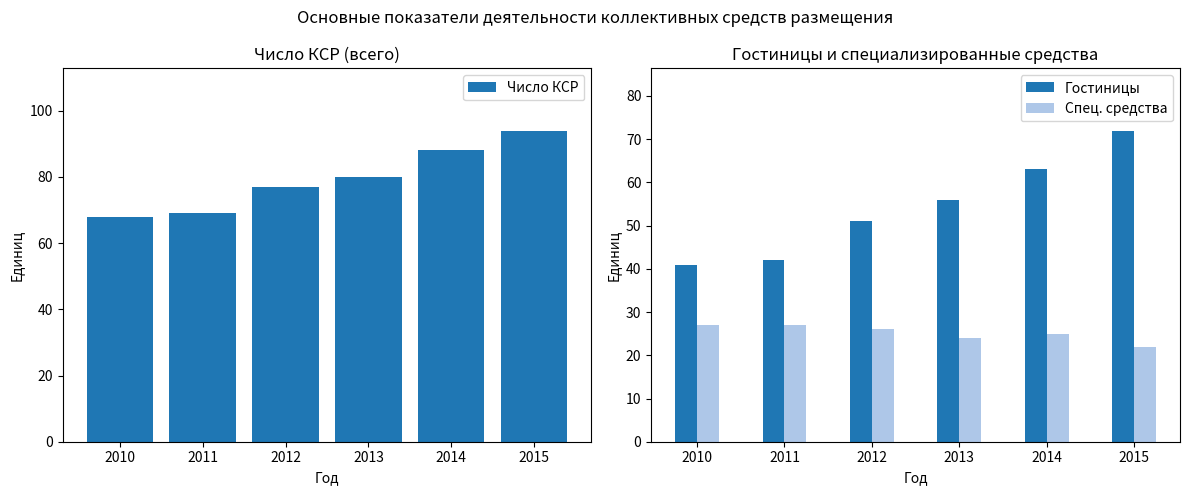

Which series has the widest spread of values?

Гостиницы